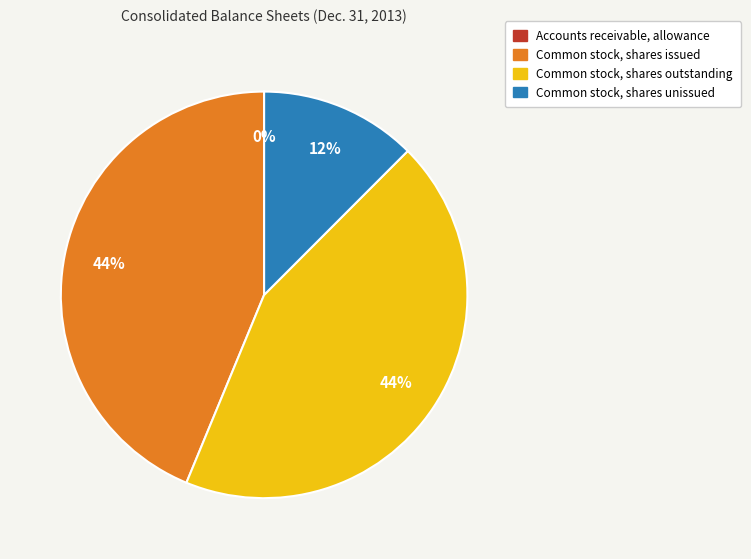

To the nearest percent, what is the average slice percentage?

25%